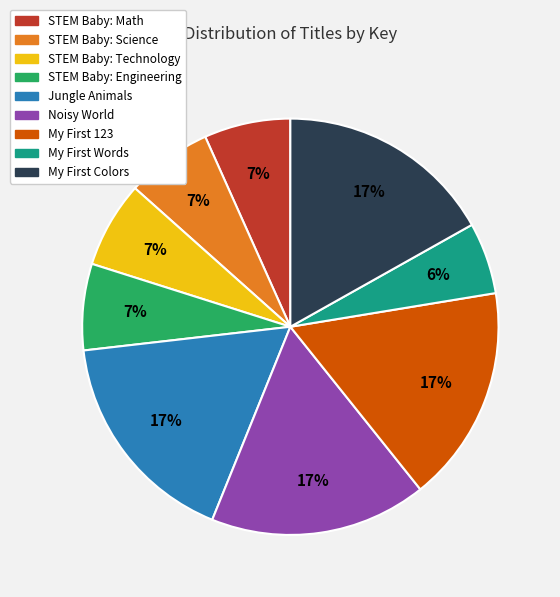

To the nearest percent, what is the combined percentage of STEM Baby: Technology and Noisy World?

24%